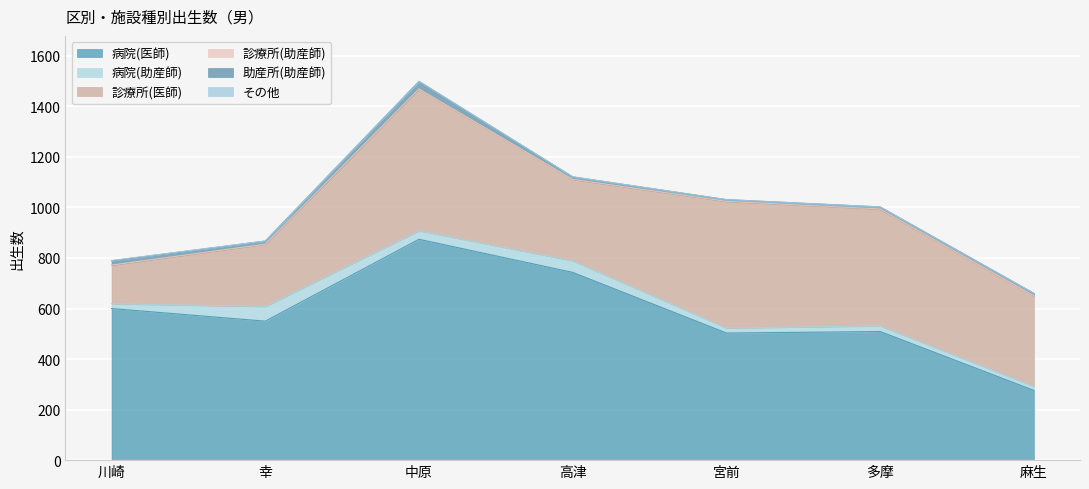

Read the 病院(医師) value at 麻生.

276